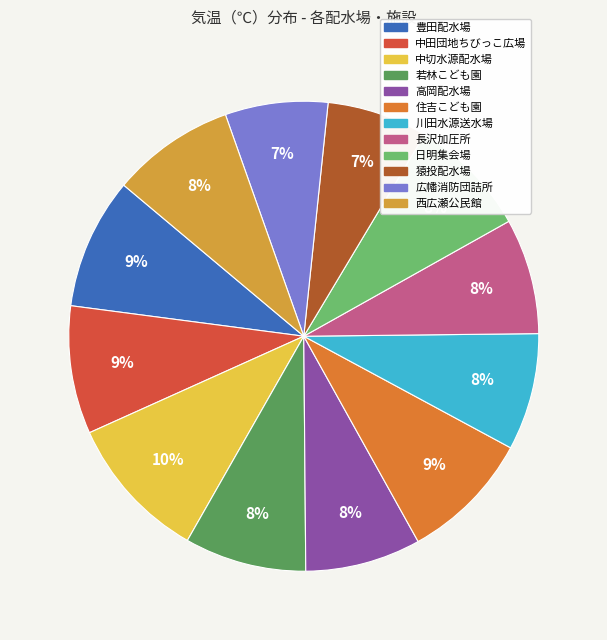

Do 住吉こども園 and 広幡消防団詰所 together represent more than half of the pie?

No